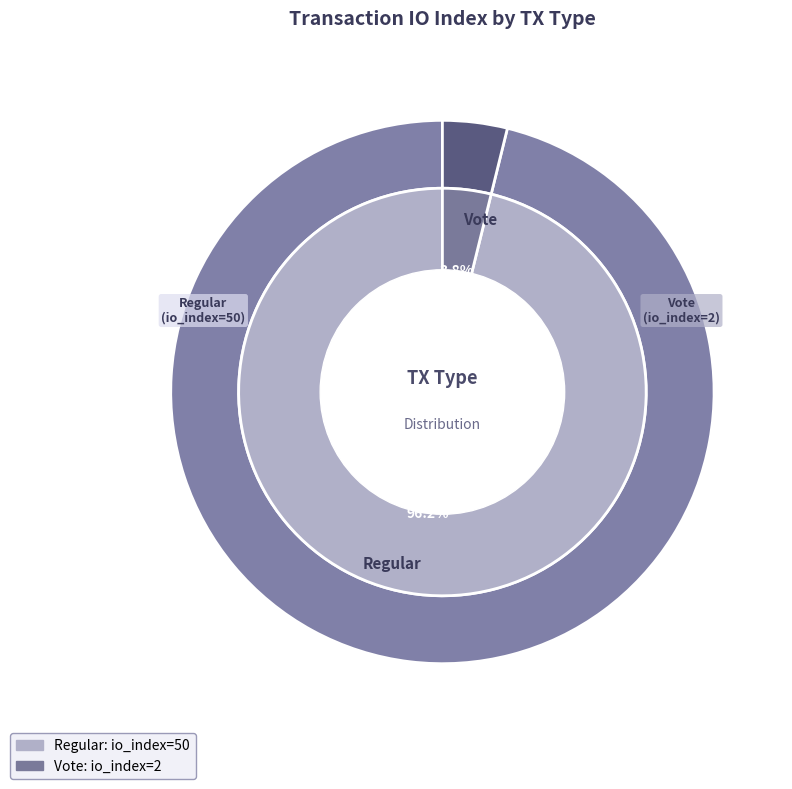

The Regular (io_index=50) slice represents 86% of the pie. True or false?

False